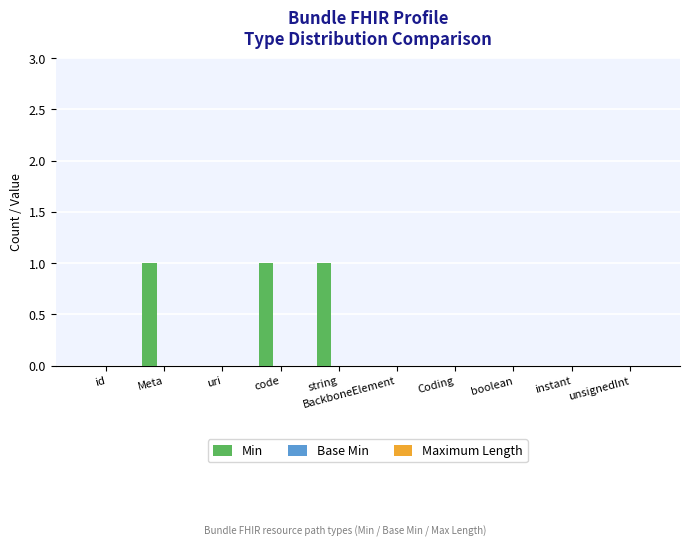

Is it true that the value at BackboneElement is 0?

True